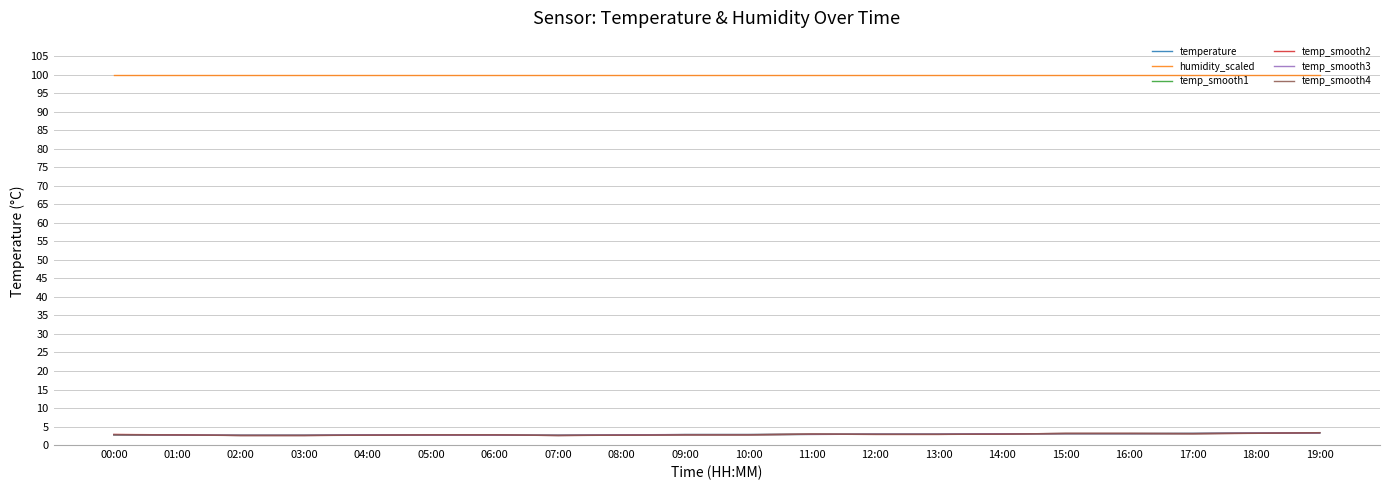

At how many categories does at least one series exceed 70?

20